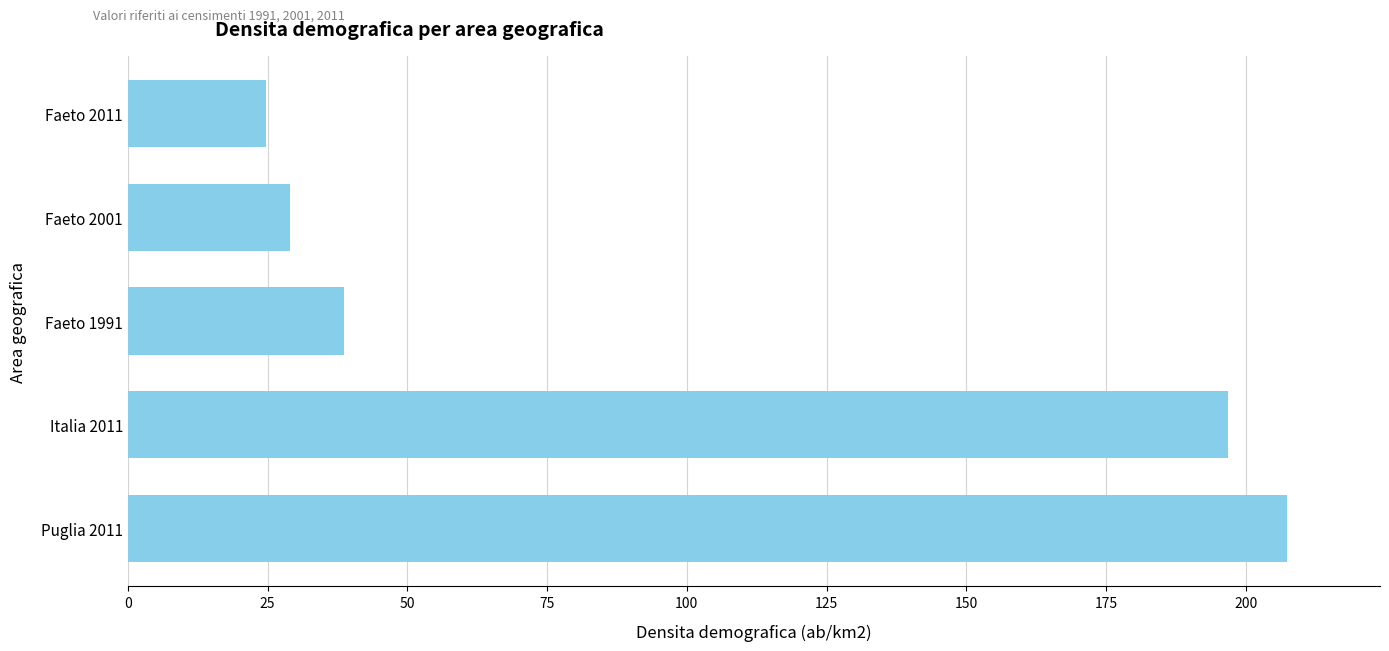

Are the bars grouped side by side (vs. stacked)?

No